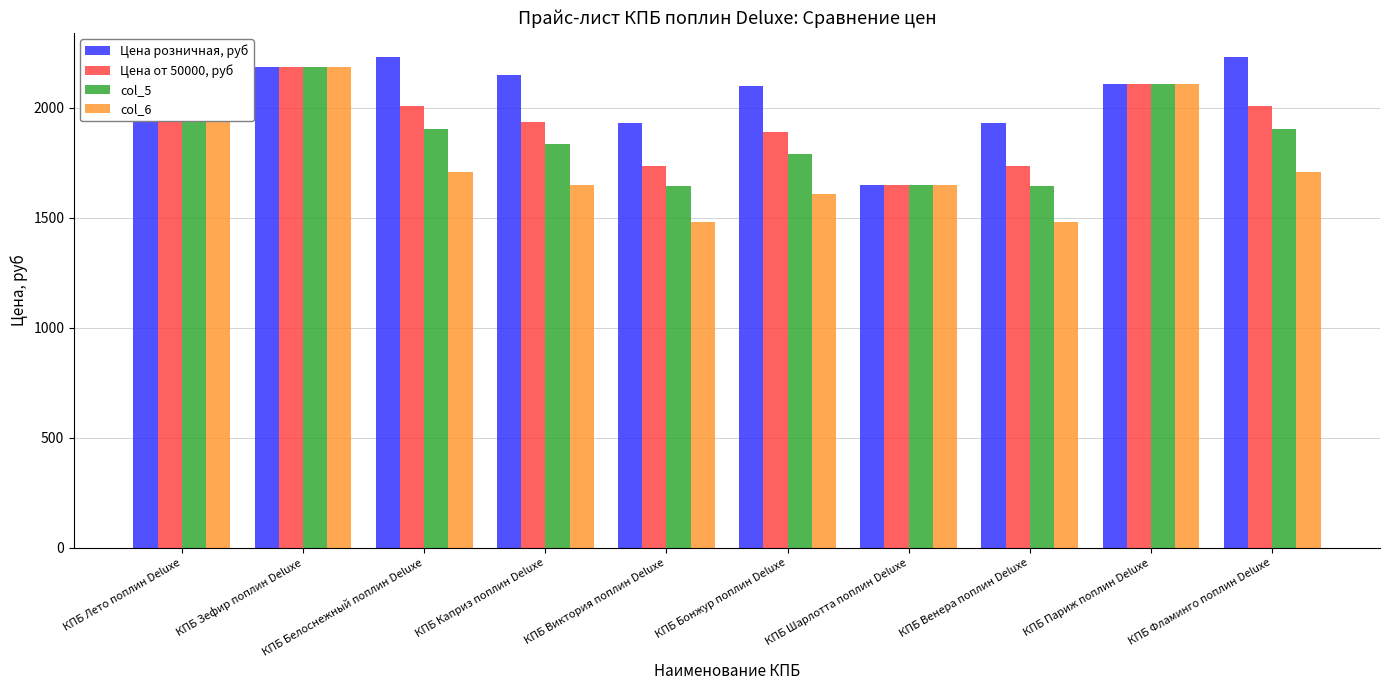

At how many categories does at least one series exceed 1672?

9